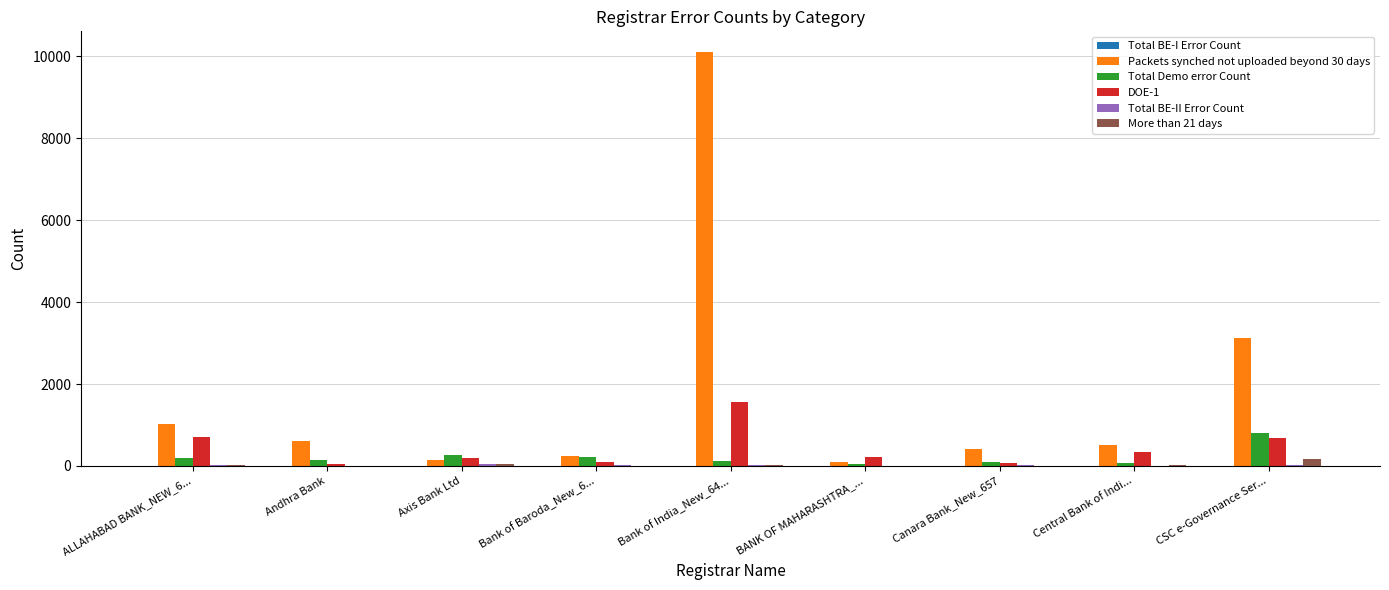

Which category has the highest value across all series?

Bank of India_New_64...